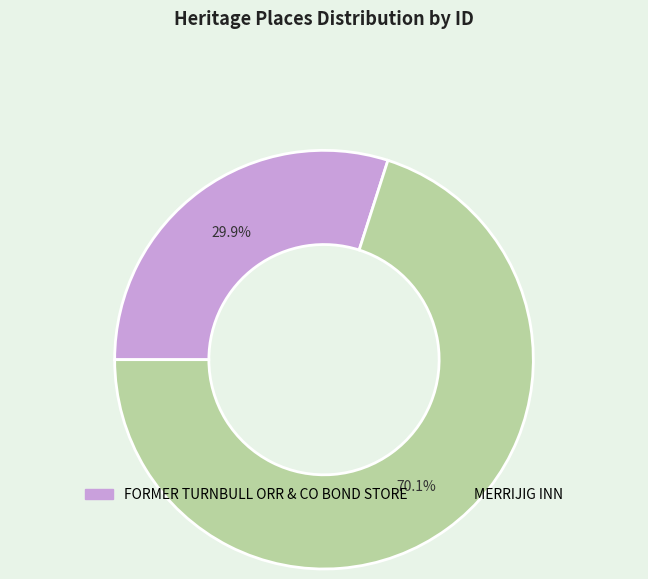

Rank the categories by value from highest to lowest.

MERRIJIG INN, FORMER TURNBULL ORR & CO BOND STORE